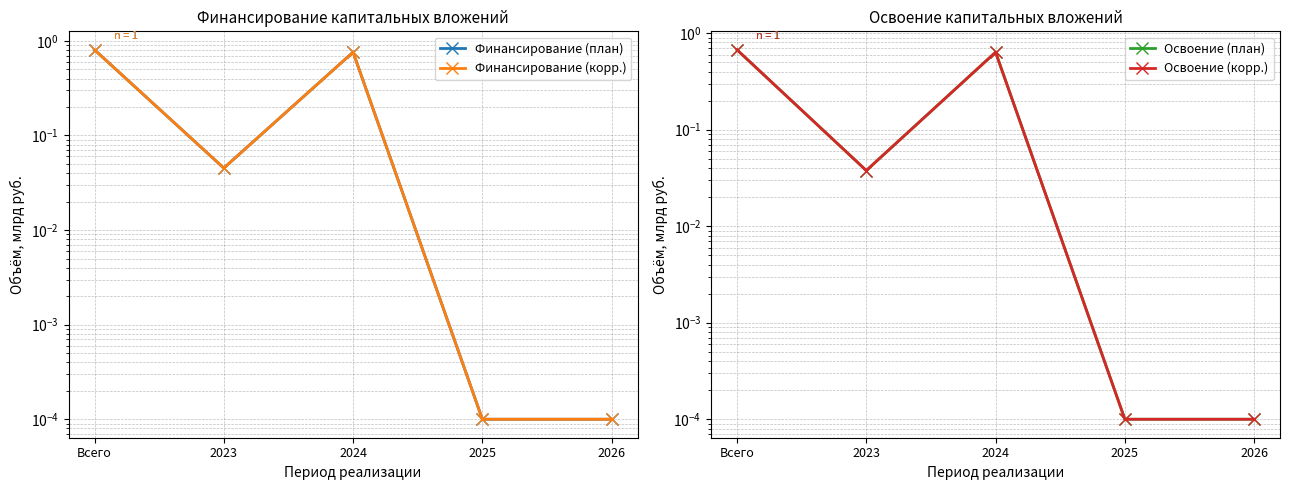

In Финансирование (корр.), how many points are higher than both neighbors (excluding endpoints)?

1